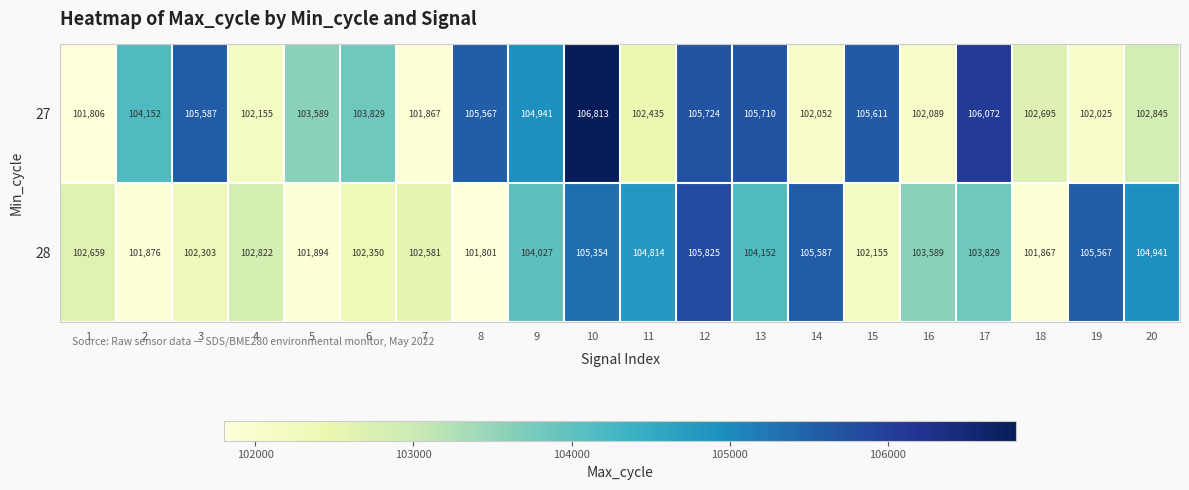

What is the difference between the 28 values at 1 and 11?

2155